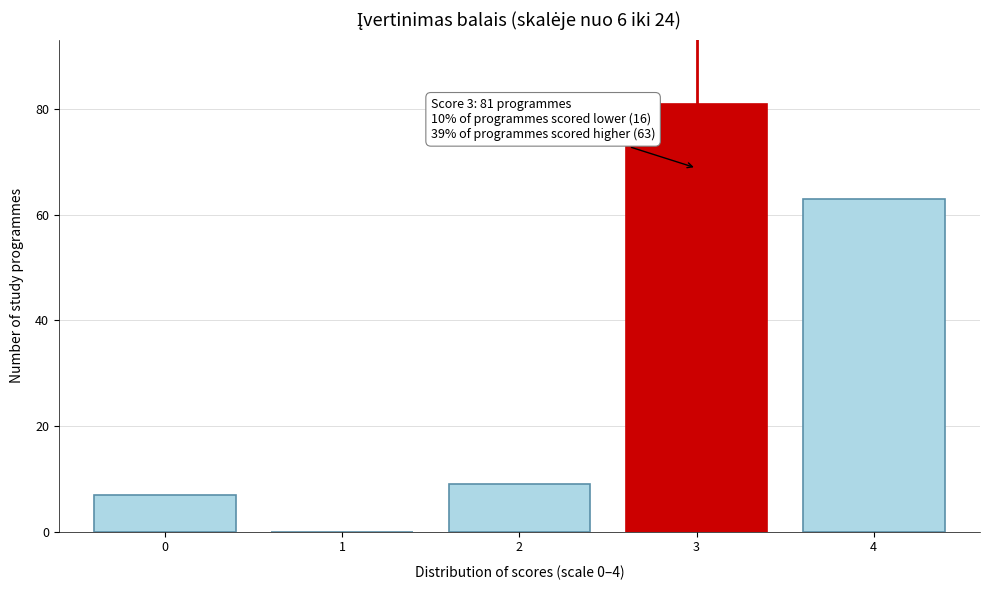

Reading left to right, list all the values displayed in this chart.

0=7	1=0	2=9	3=81	4=63